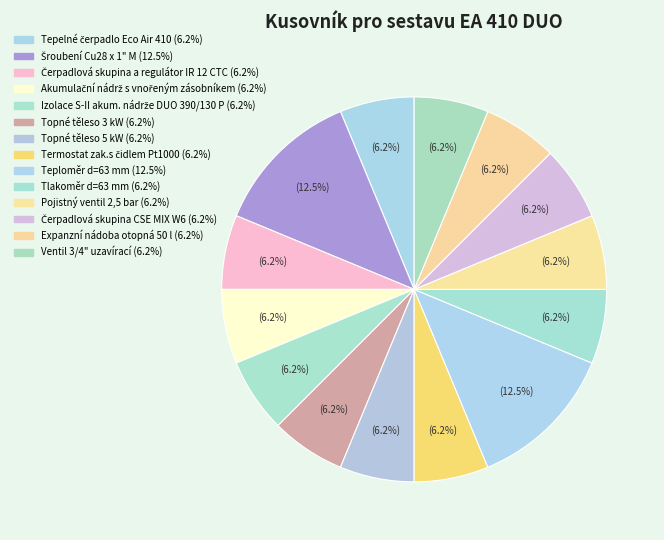

How much of the chart is everything except Teploměr d=63 mm?

87.5%